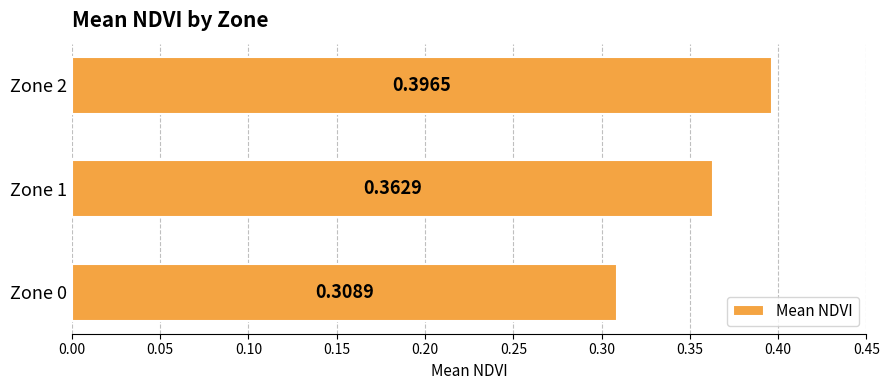

What is the difference between the maximum and minimum values?

0.1